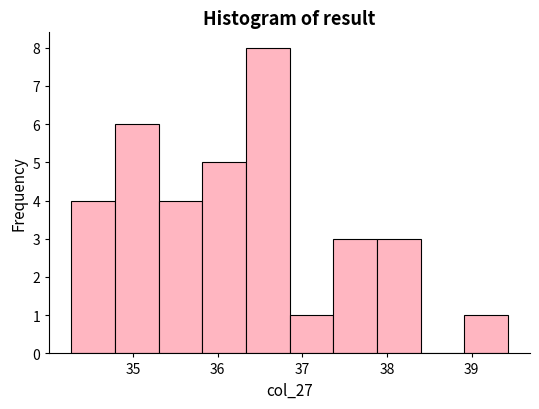

How tall is the bar that spans 36.8 to 37.4 on the x-axis? Neither the bar edges nor the heights are printed on the chart, so give them approximately, as read against the axes.

1